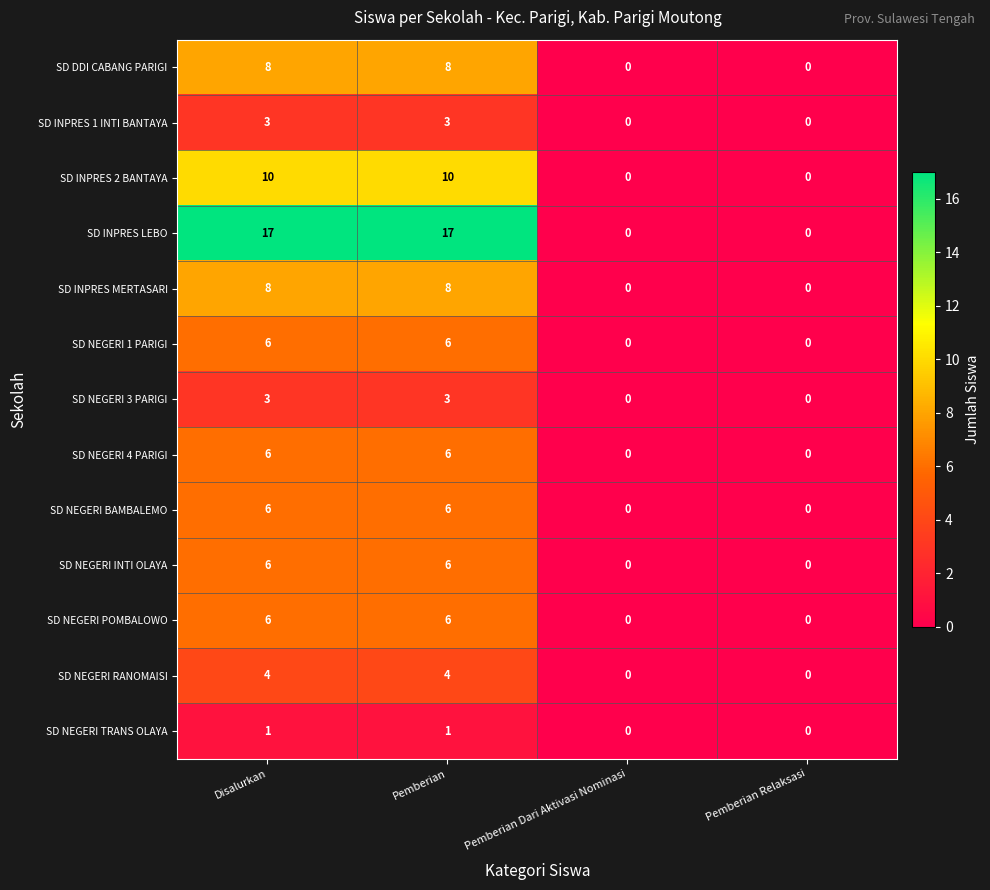

What is the difference between the second highest and minimum values in the SD INPRES 2 BANTAYA series?

10